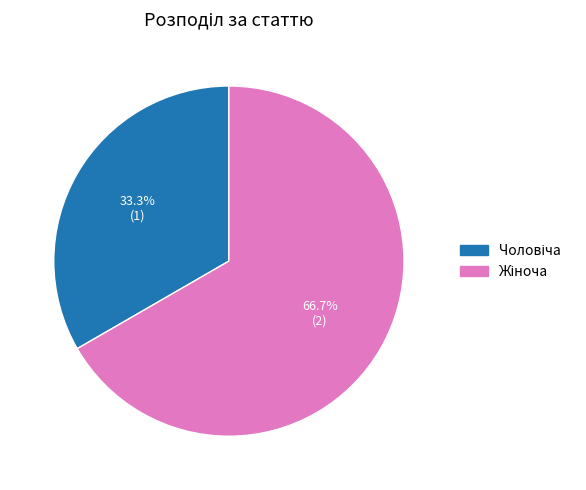

Is there a majority slice in this chart?

Yes